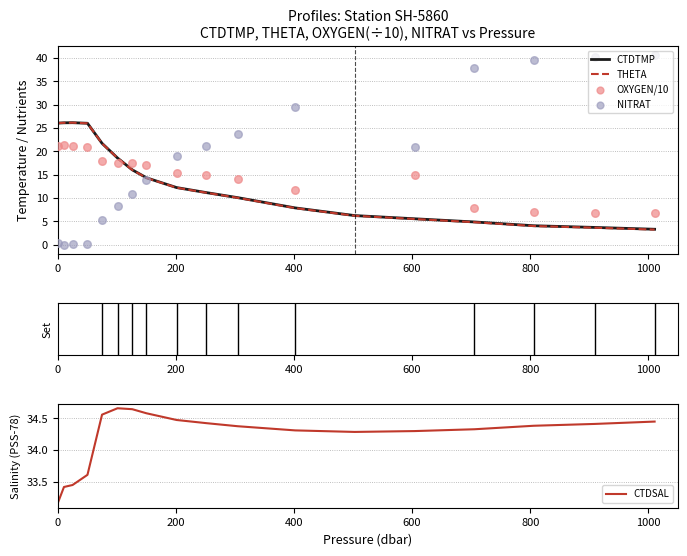

What is the minimum value for CTDTMP?

3.3